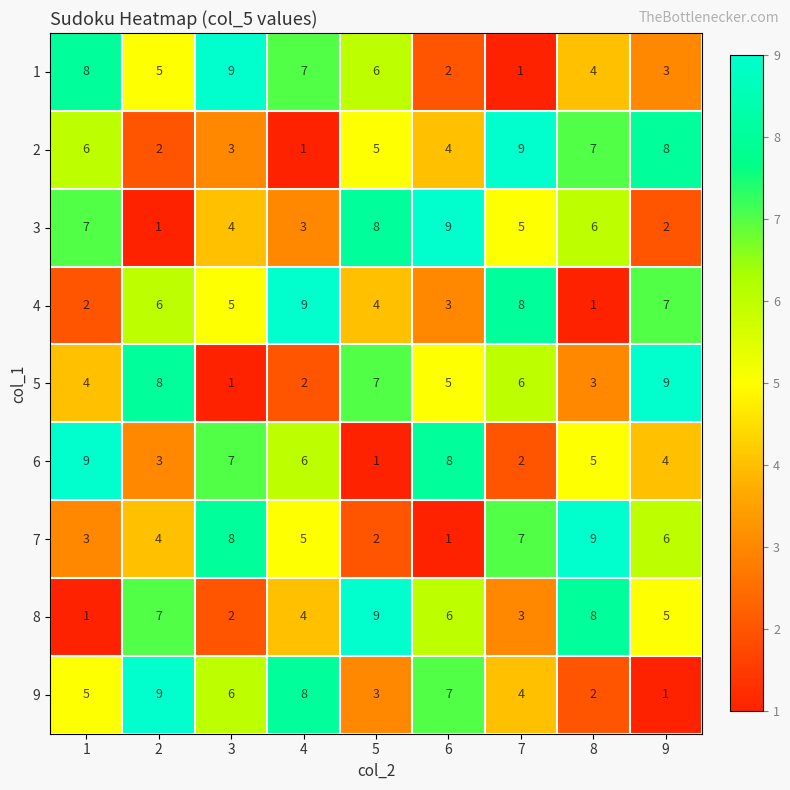

At which label is 8 closest to 5?

9